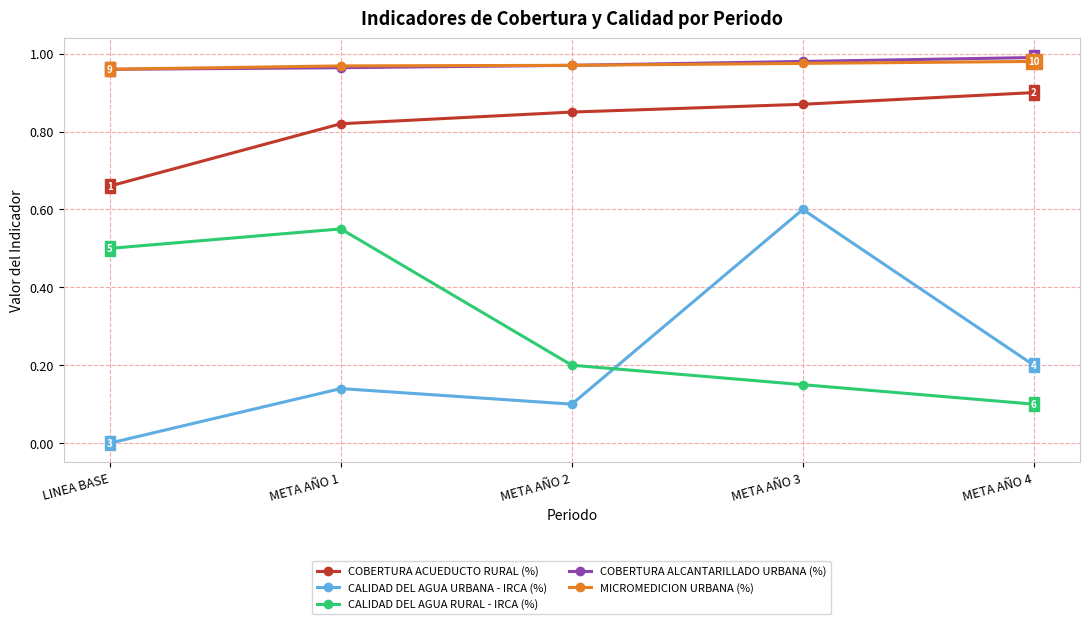

Is the value of CALIDAD DEL AGUA RURAL - IRCA (%) at META AÑO 4 greater than the value of COBERTURA ACUEDUCTO RURAL (%) at META AÑO 2?

No